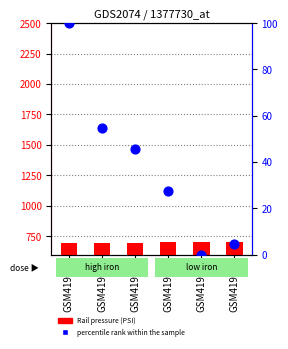

At how many categories does at least one series exceed 254?

6